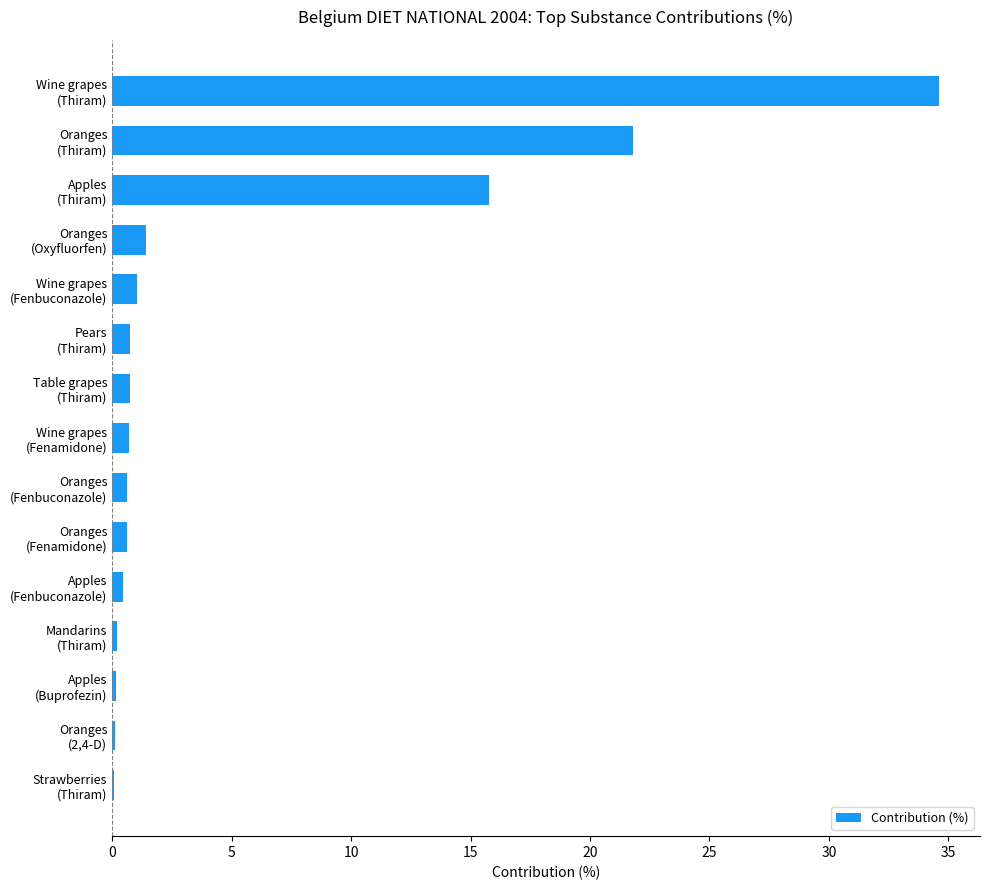

What is the greatest value displayed?

34.6